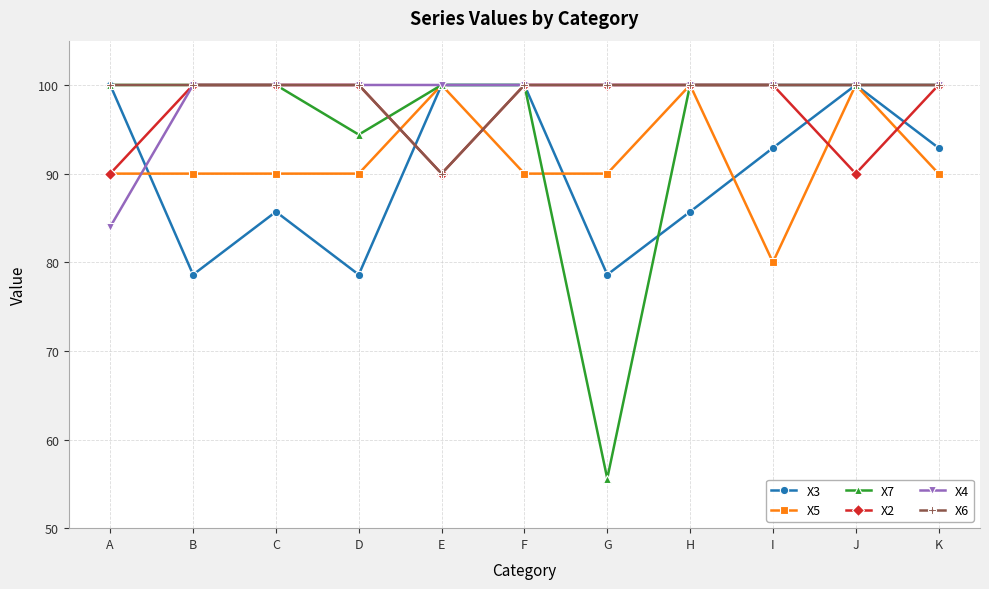

How many lines are shown in the chart?

6